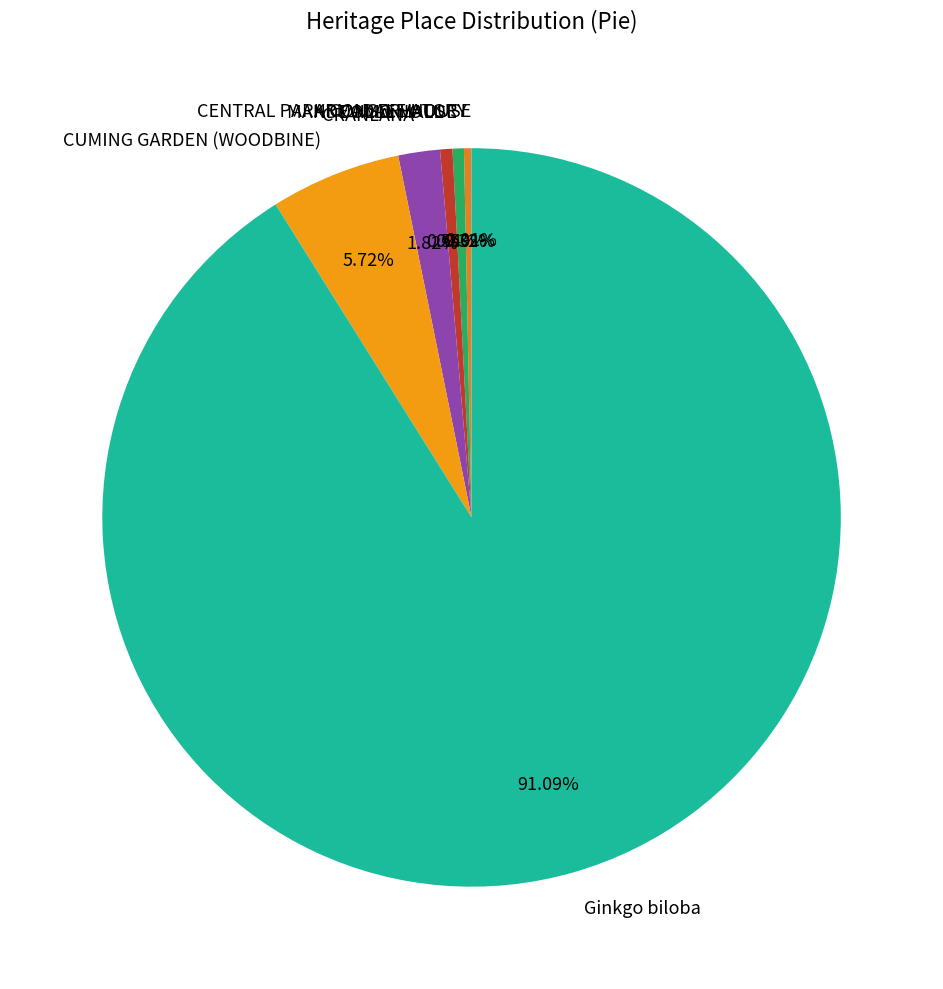

What is the ratio of the value at COMO HOUSE to the value at MANDEVILLE HALL?

0.9